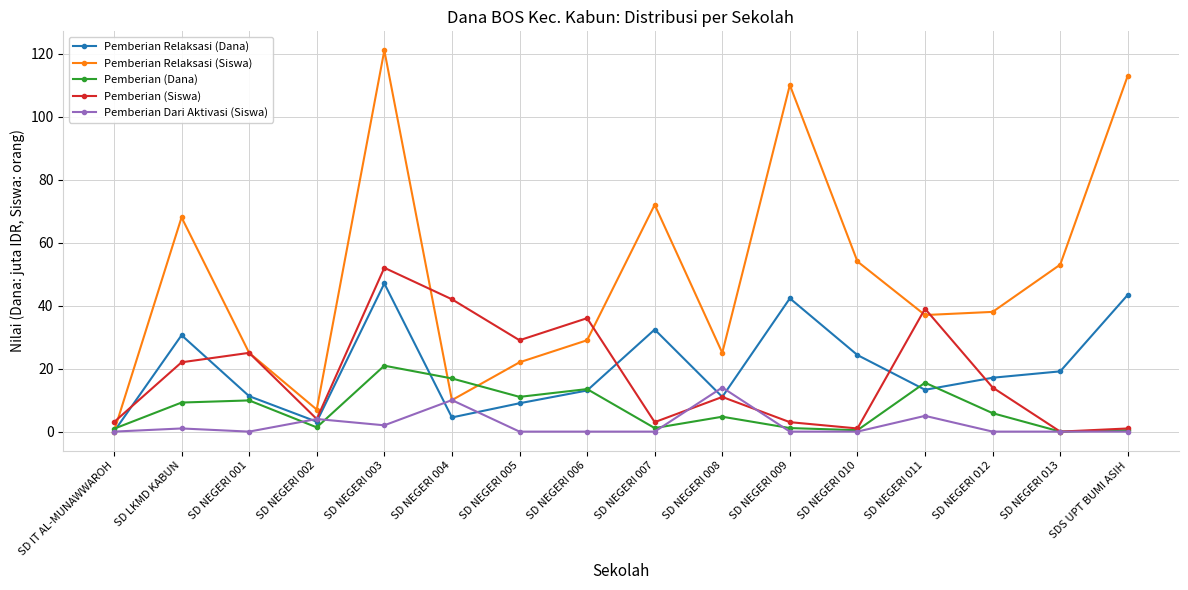

How many data points in Pemberian Relaksasi (Dana) are above 17?

8